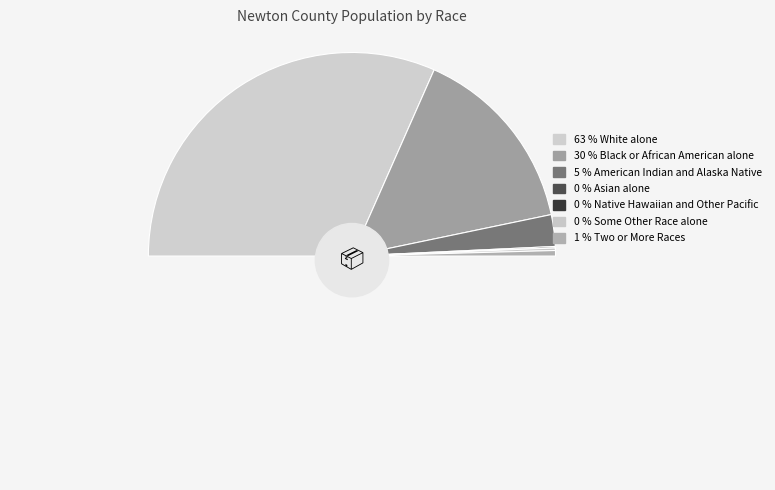

How much of the chart is everything except Native Hawaiian and Other Pacific?

100.0%